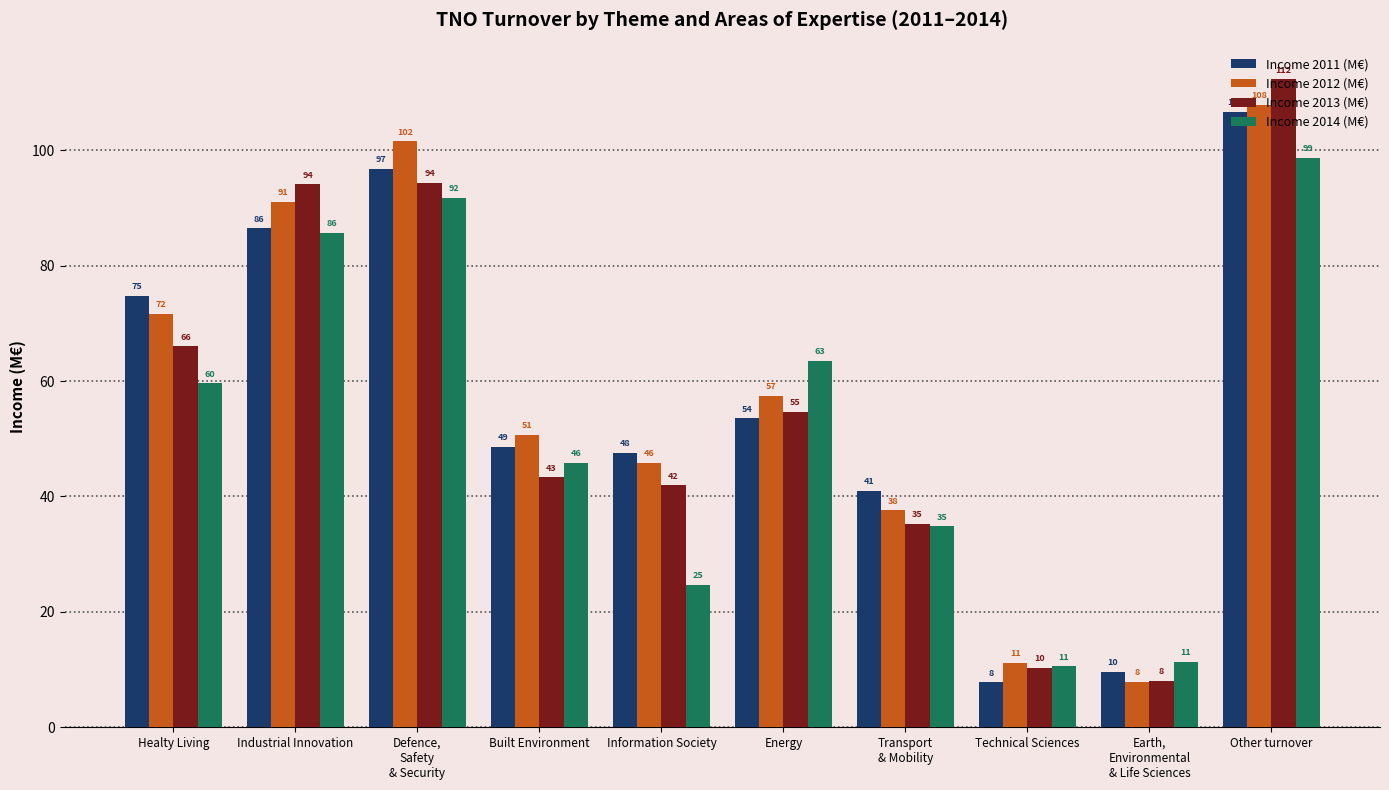

How many bars are there in total?

40